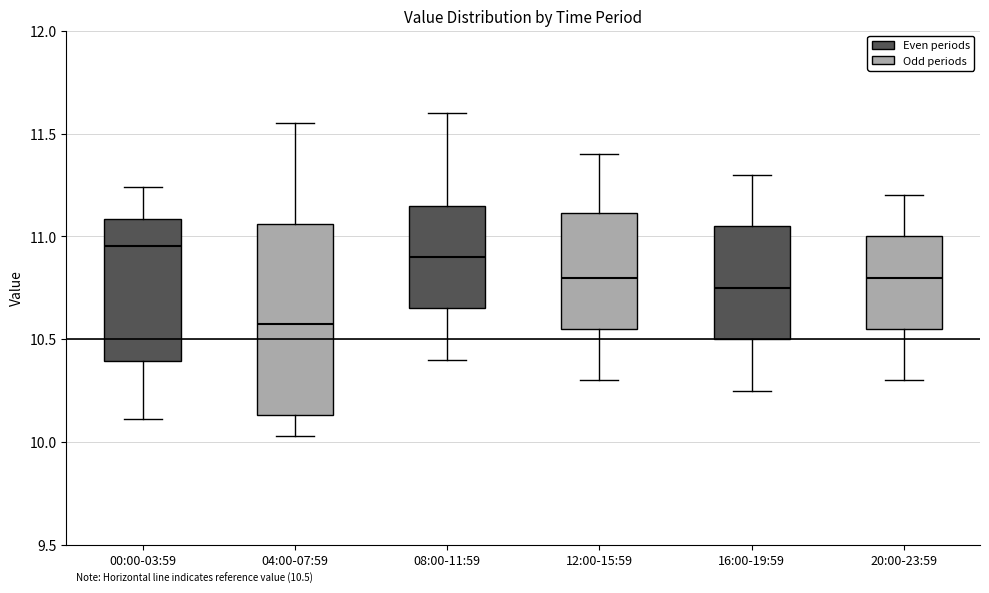

Which box is the tallest, from its lower edge to its upper edge?

04:00-07:59